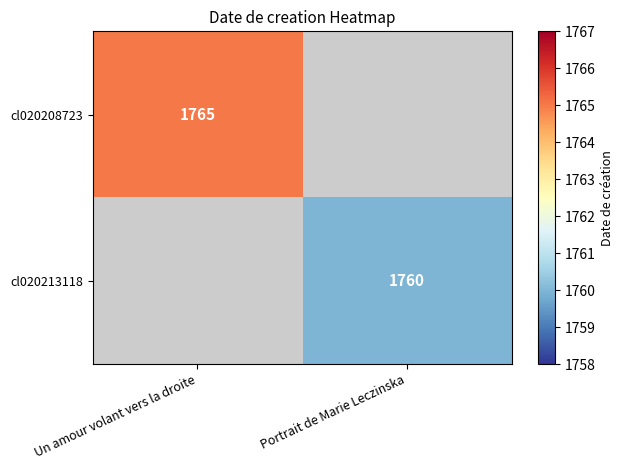

True or false: cl020213118 has a value of 1760 at Portrait de Marie Leczinska.

True